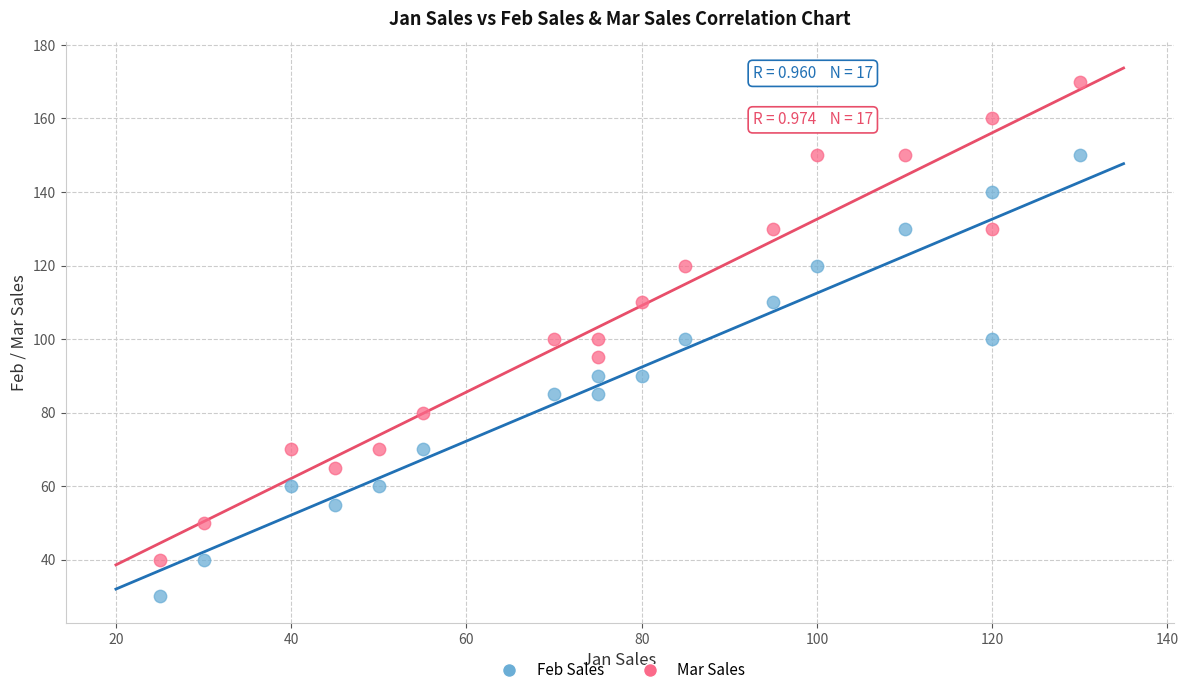

Across all data points, what is the range of X values (max minus min)?

105